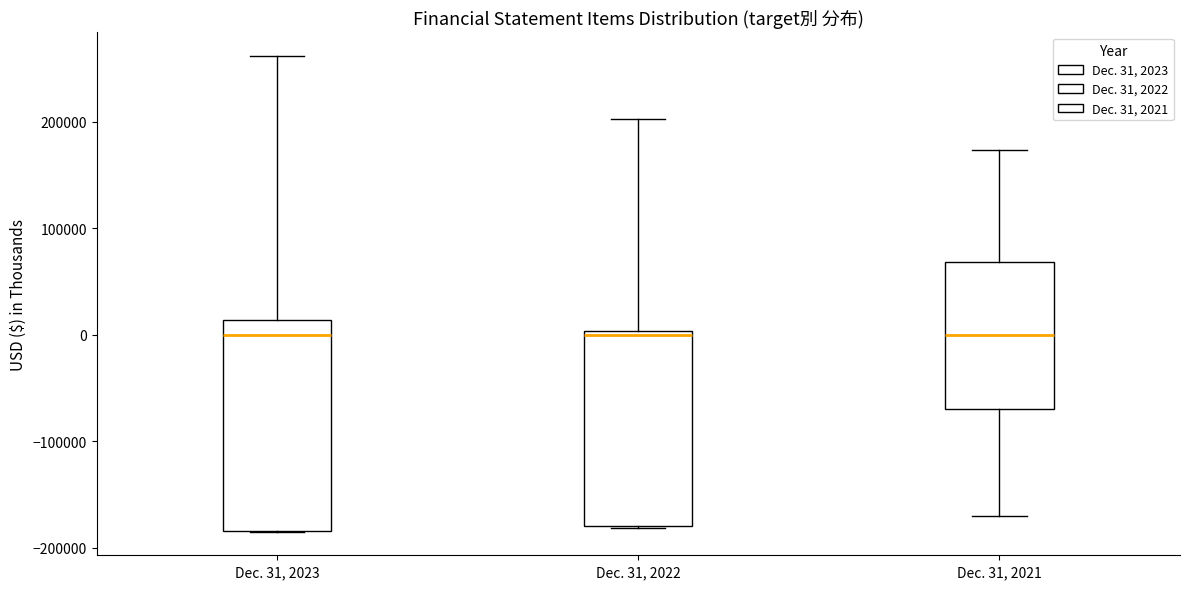

Reading left to right, read every box against the y-axis: the position of its median line, the range the box covers, and the ends of its whiskers. The values are not printed on the chart, so give them approximately, as read against the axis.

Dec. 31, 2023: median 0, box -180000 to 10000, whiskers -180000 to 260000
Dec. 31, 2022: median 0 (just below the box's upper edge), box -180000 to 0, whiskers -180000 to 200000
Dec. 31, 2021: median 0, box -70000 to 70000, whiskers -170000 to 170000